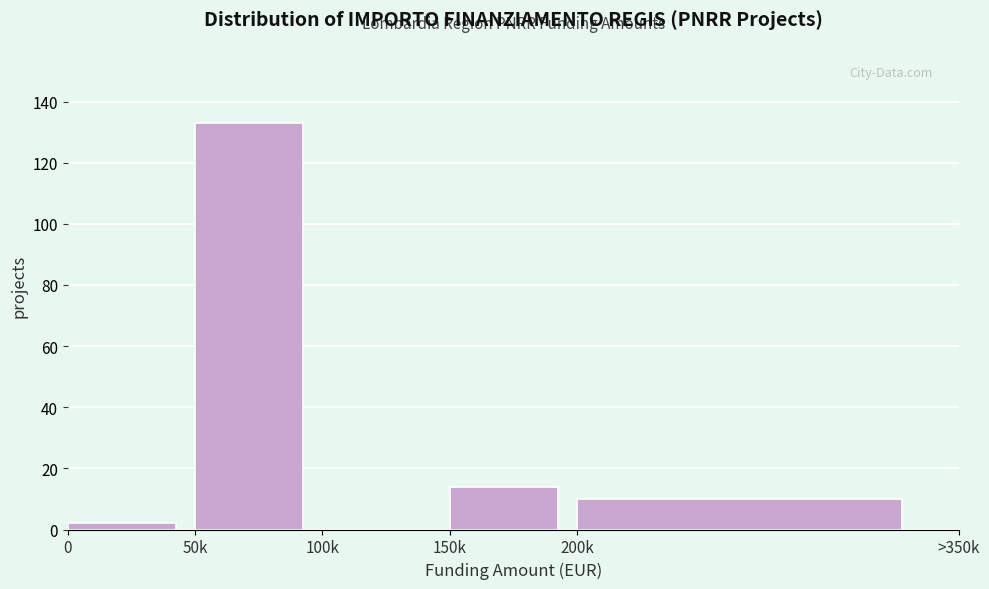

Reading left to right, list all the values displayed in this chart.

0=2	50k=133	100k=0	150k=14	200k=10